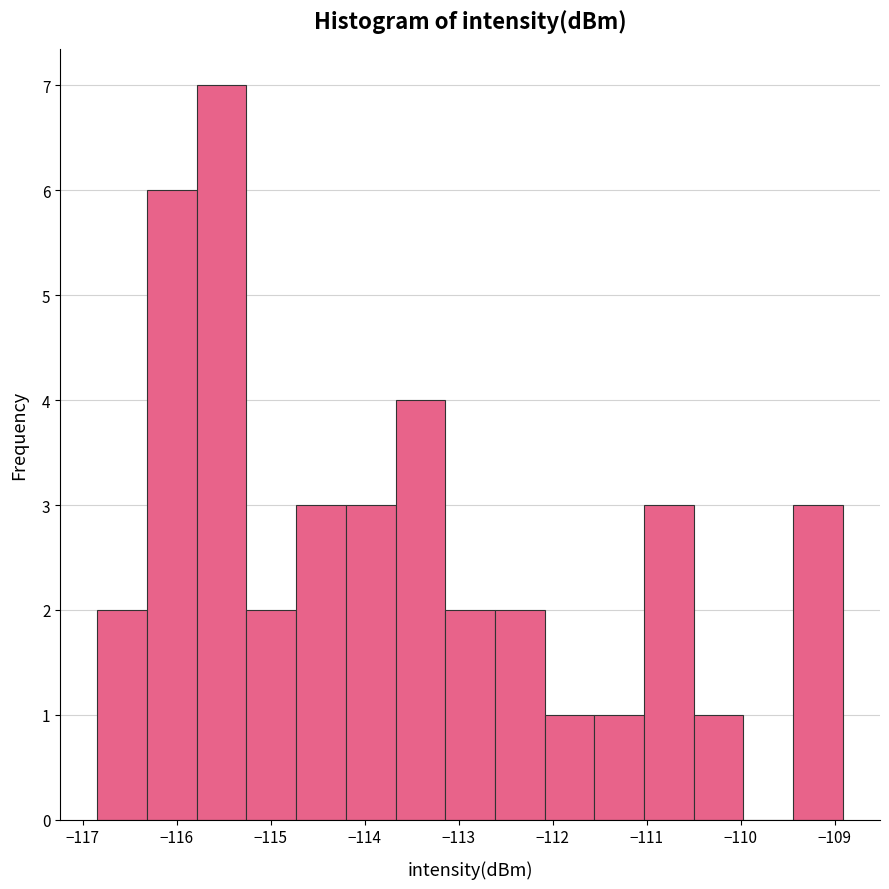

Which range on the x-axis has the tallest bar?

-115.8 to -115.3